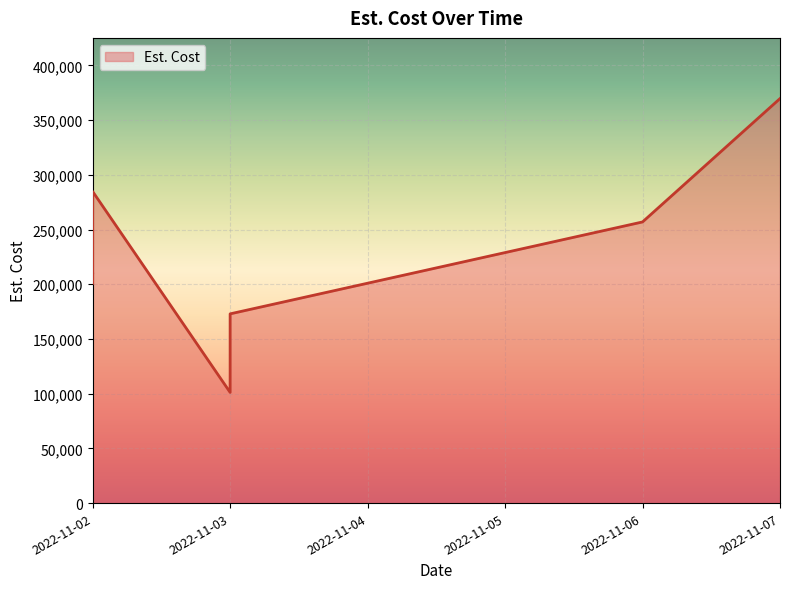

What is the sum of the values at 2022-11-02 and 2022-11-03?

457655